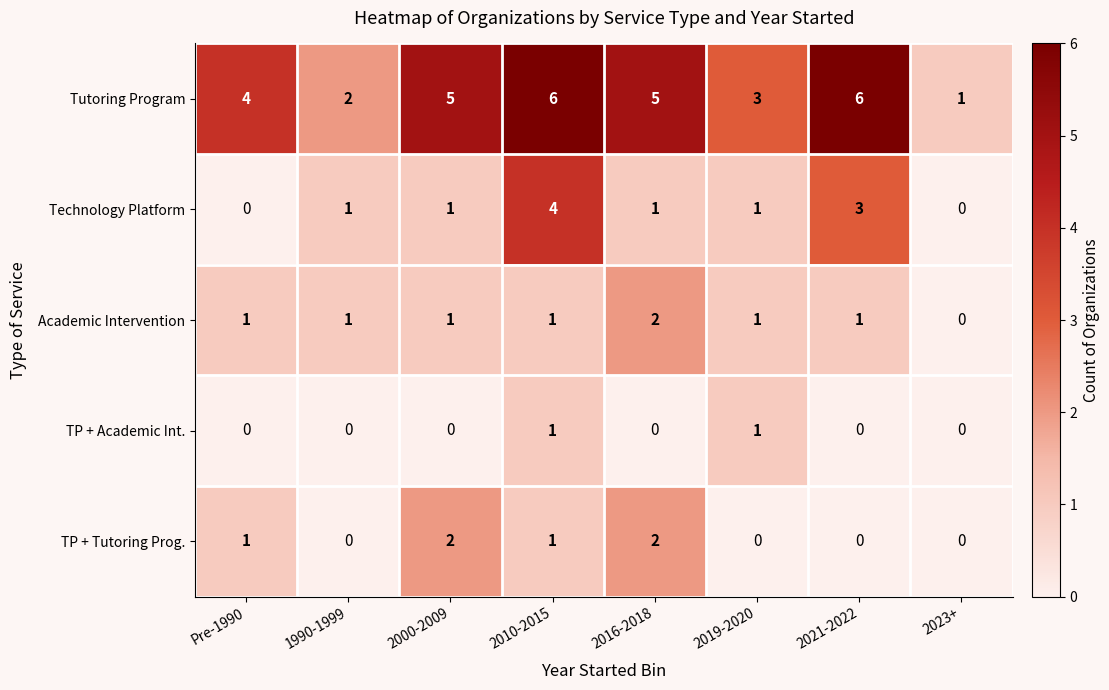

What is the total value across all series at Pre-1990?

6